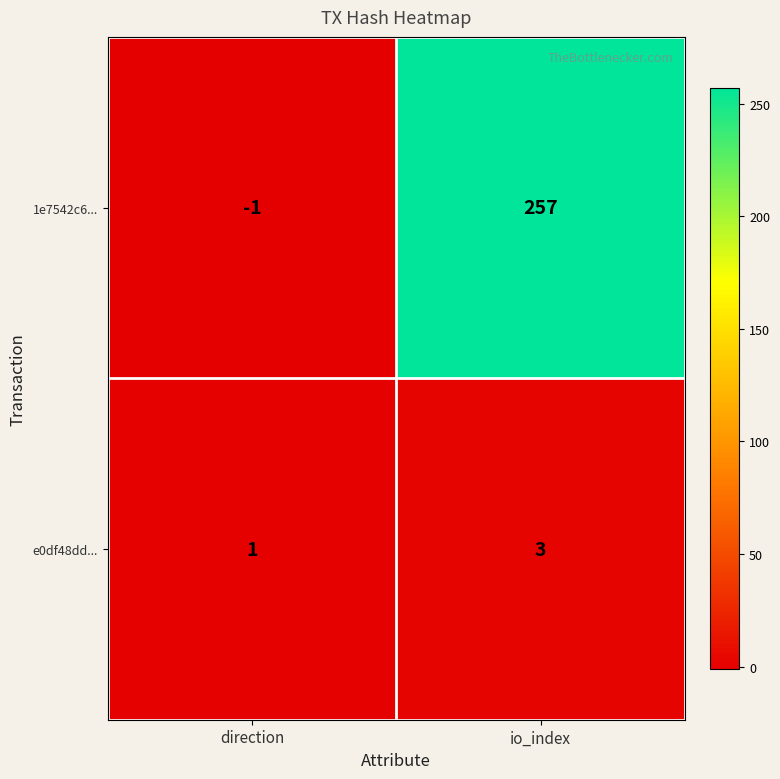

Which series has the widest spread of values?

1e7542c6...